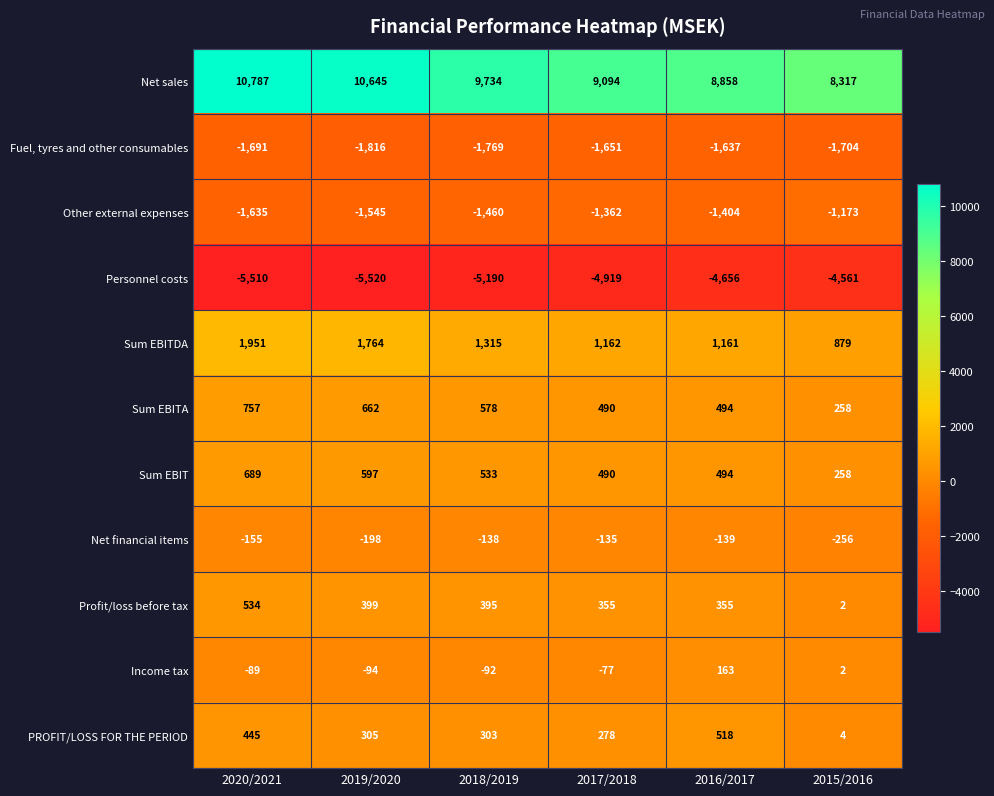

Which series changed the most between 2018/2019 and 2017/2018?

Net sales